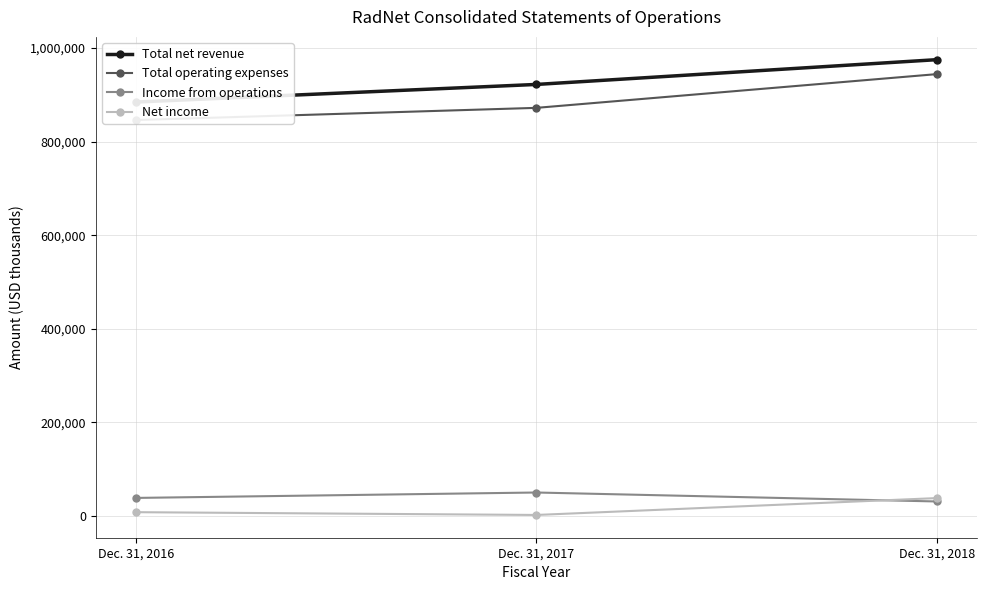

What is the spread (max minus min) of values at Dec. 31, 2016?

876531